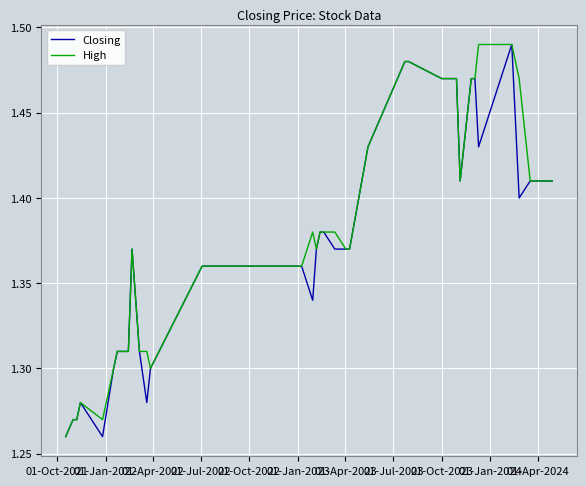

Which series has the largest range (max minus min)?

Closing